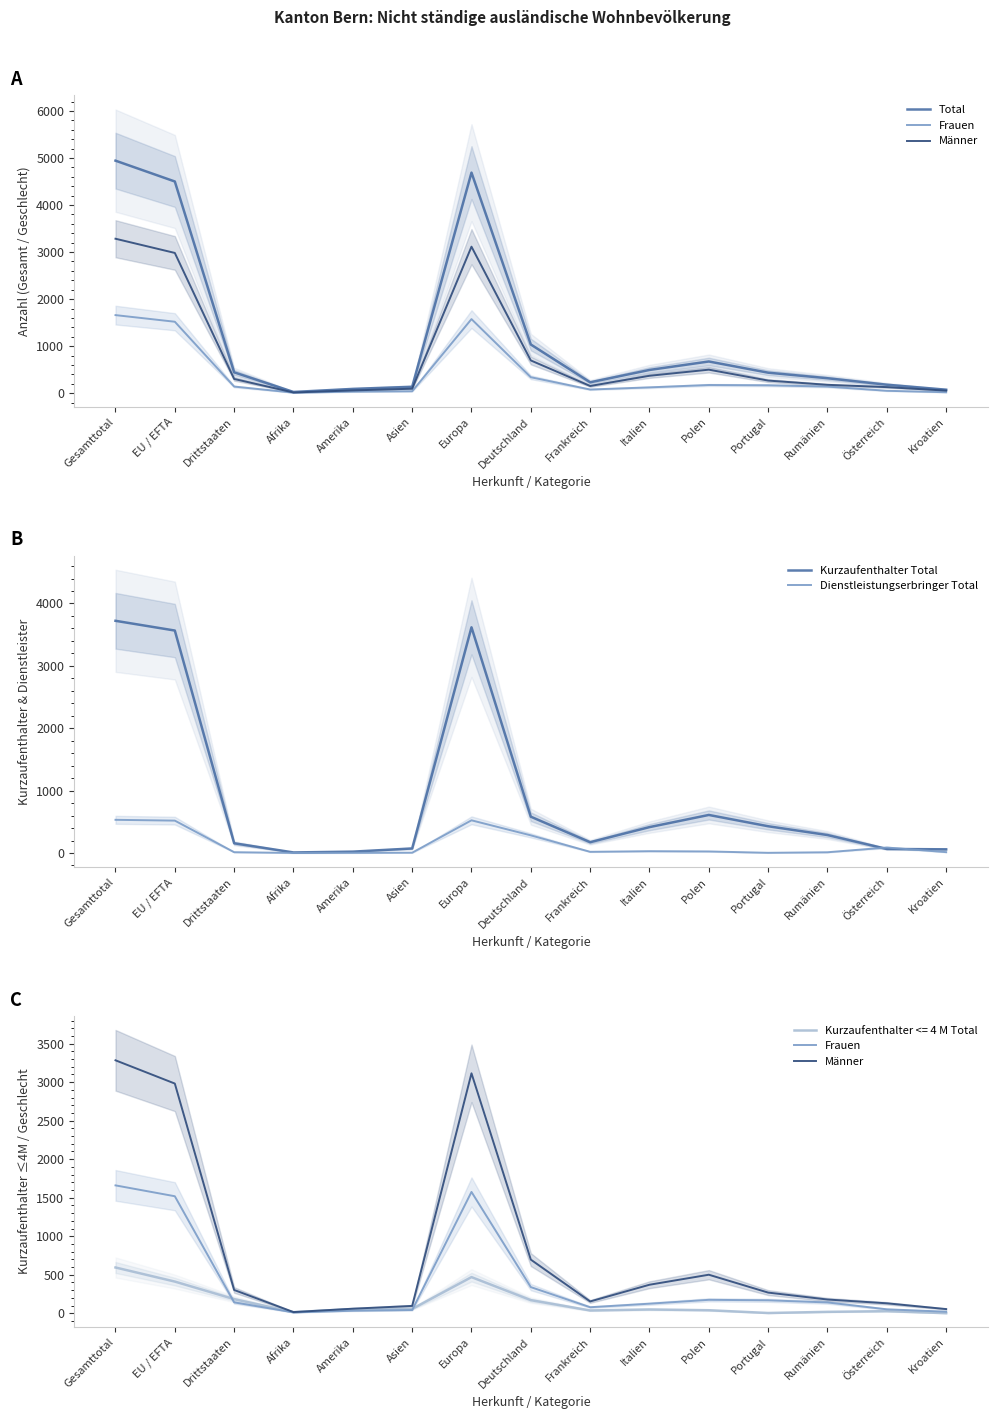

Between Afrika and Polen, which series saw the biggest shift?

Total